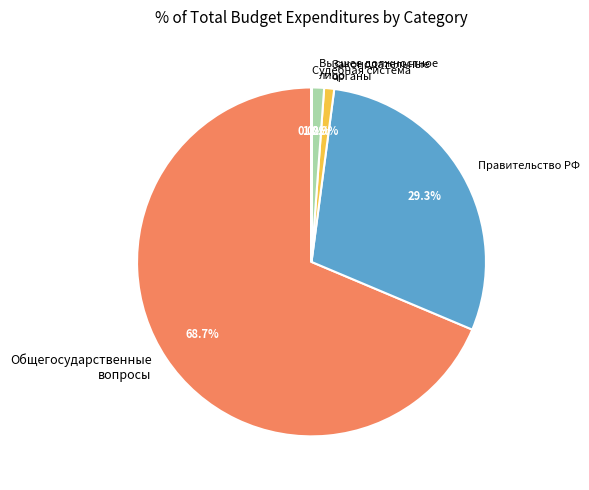

What portion of the pie excludes Правительство РФ?

70.7%